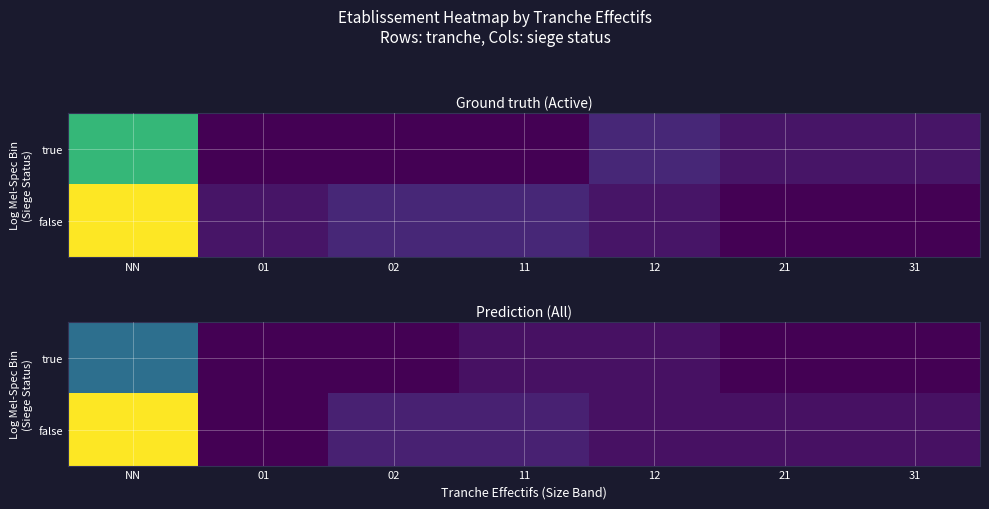

Count the number of data series in this chart.

2